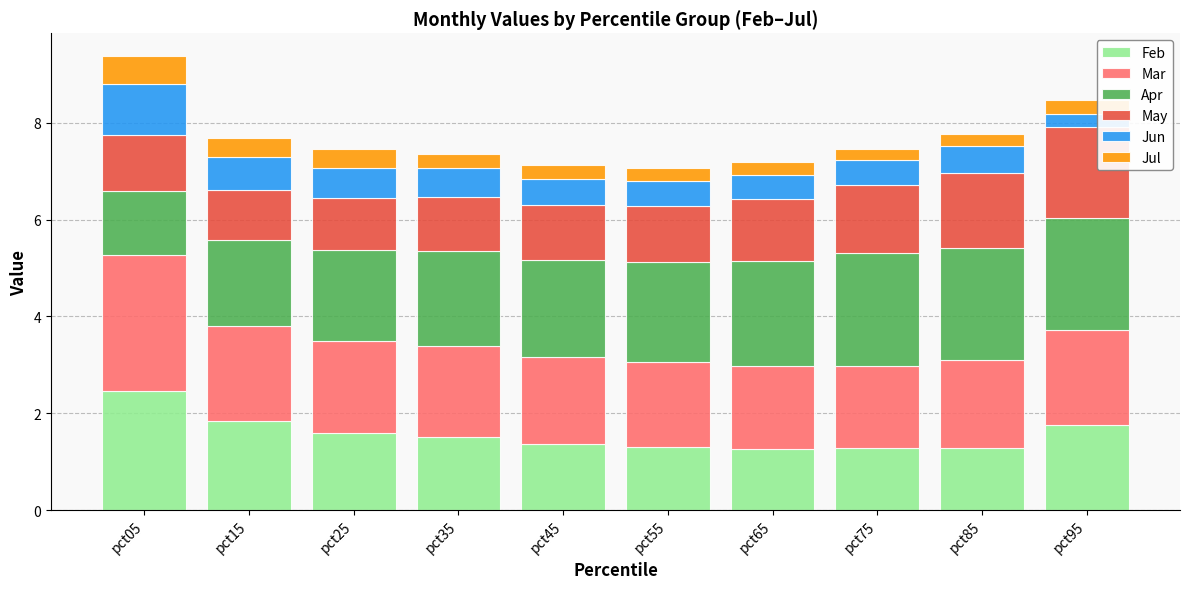

At which label does Feb reach its peak?

pct05